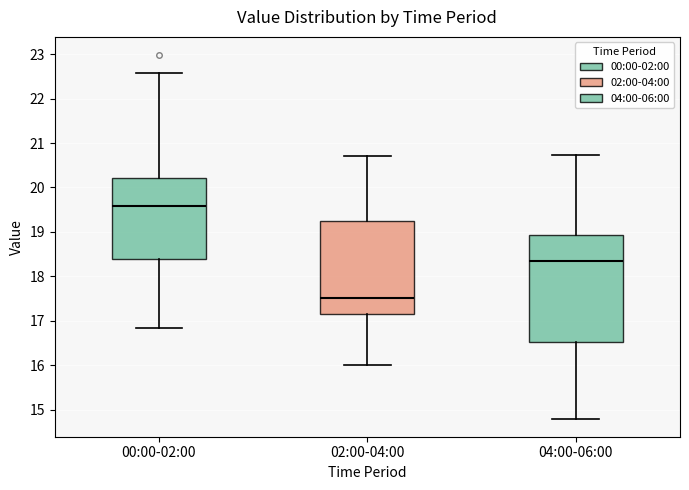

Reading left to right, transcribe this box plot: for each box, give where its median line is, the range the box spans, and where its two whiskers end, as read against the y-axis. The values are not printed on the chart, so give them approximately, as read against the axis.

00:00-02:00: median 19.6, box 18.4 to 20.2, whiskers 16.8 to 22.6
02:00-04:00: median 17.5, box 17.2 to 19.3, whiskers 16.0 to 20.7
04:00-06:00: median 18.4, box 16.5 to 18.9, whiskers 14.8 to 20.7